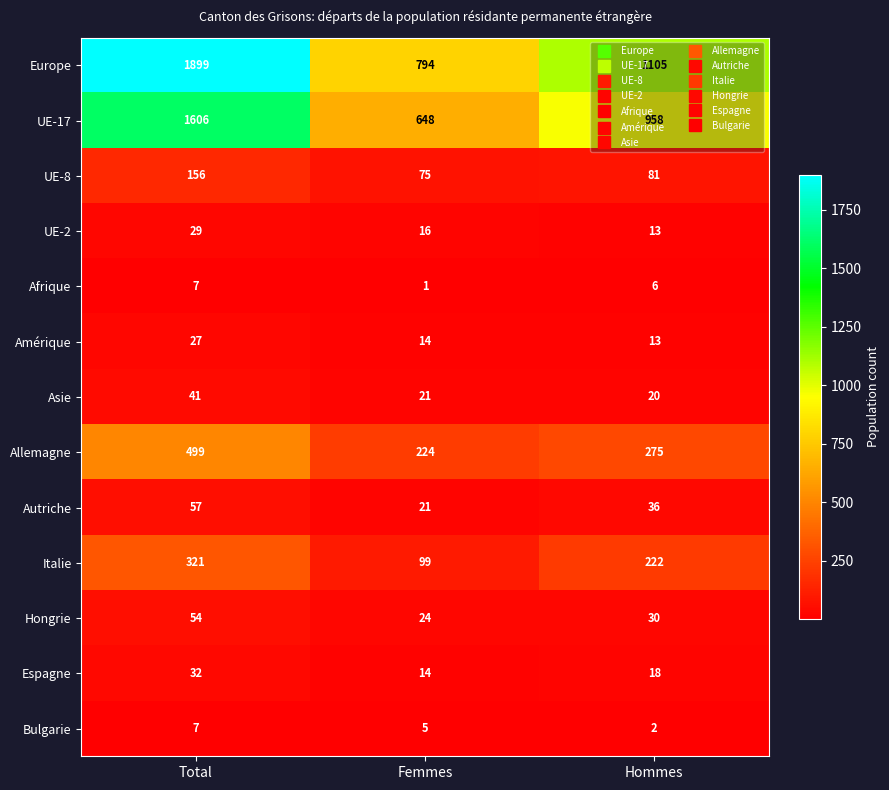

Rank the categories by Hongrie value from lowest to highest.

Femmes, Hommes, Total